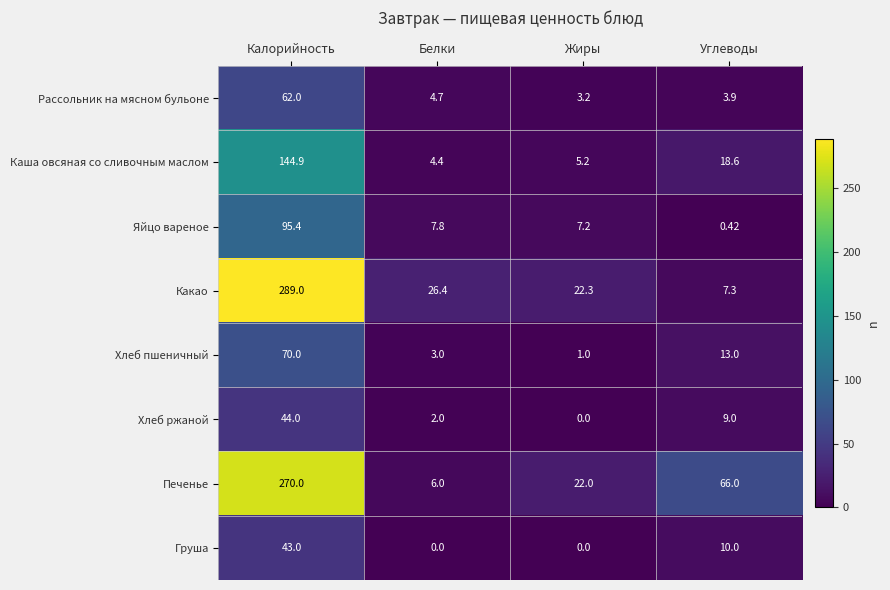

At which label does Печенье first exceed 66?

Калорийность